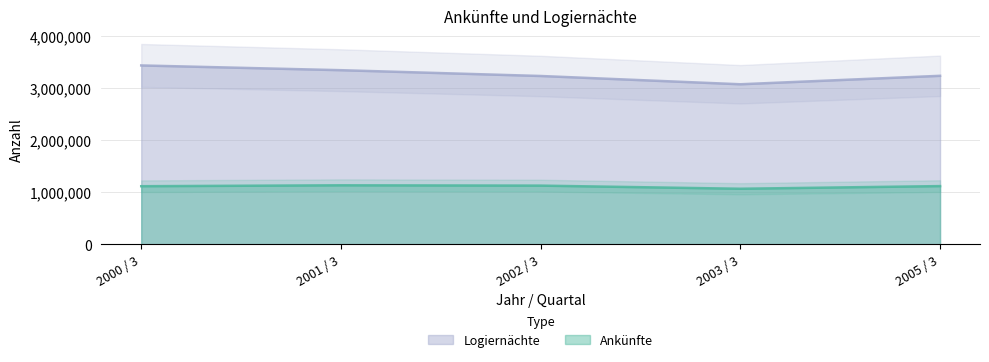

Reading left to right, what are all the values shown in this chart?

Ankünfte: 2000 / 3=1114300	2001 / 3=1131841	2002 / 3=1125676	2003 / 3=1065689	2005 / 3=1116483
Logiernächte: 2000 / 3=3428003	2001 / 3=3337046	2002 / 3=3225950	2003 / 3=3067349	2005 / 3=3229309